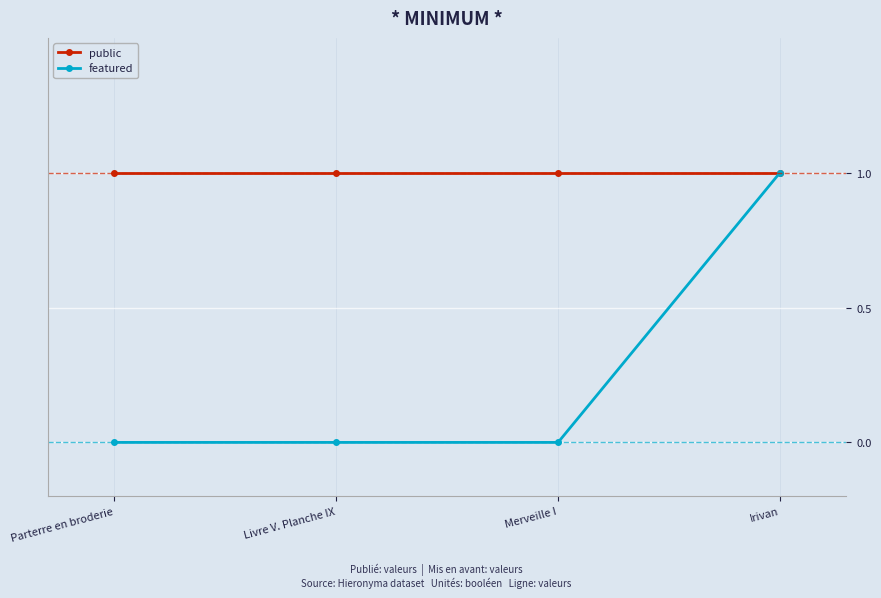

How many featured values are between 0 and 1?

4